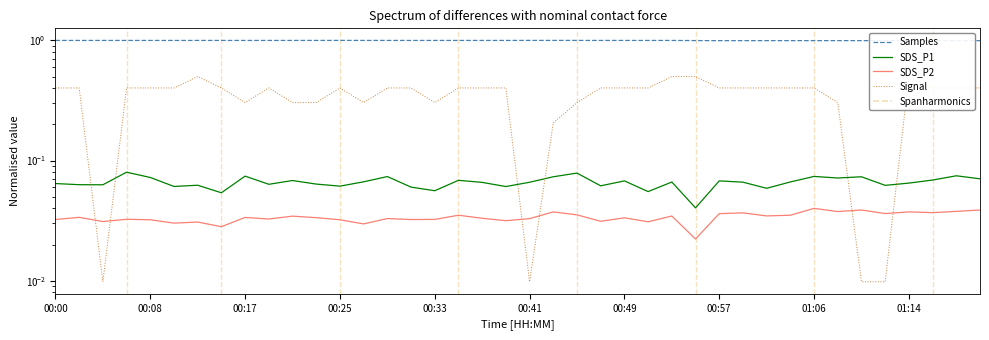

Which series changed the most between 00:37 and 00:47?

SDS_P1